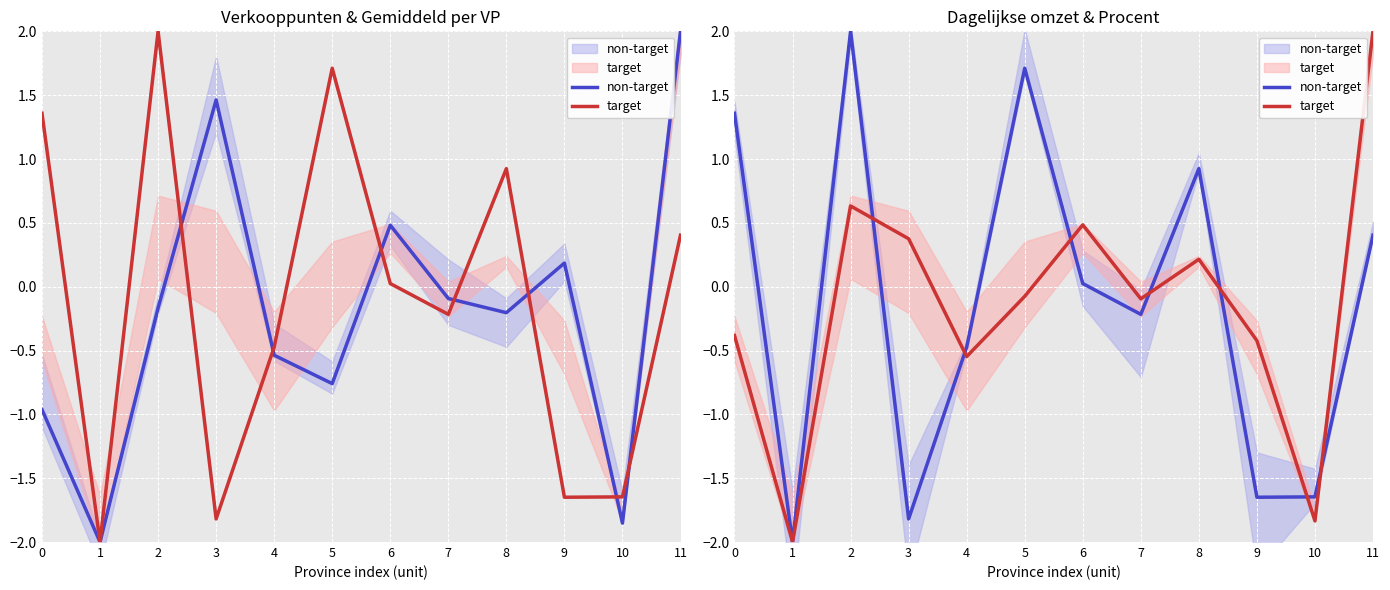

Which category has the lowest value across all series?

1